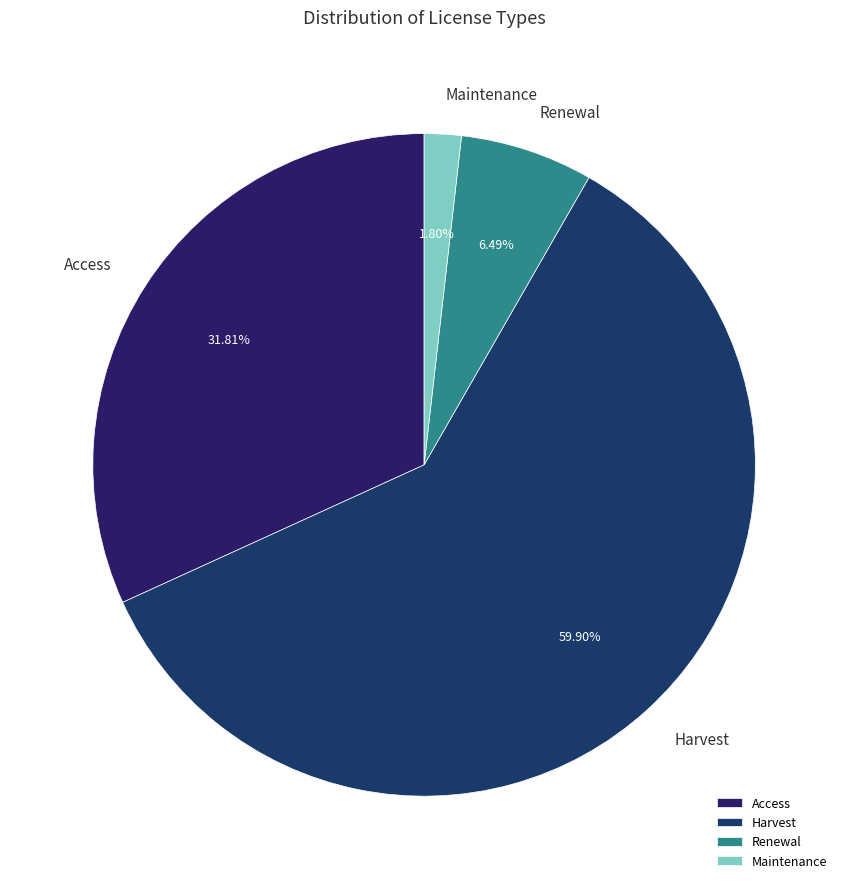

Rank the categories by value from lowest to highest.

Maintenance, Renewal, Access, Harvest